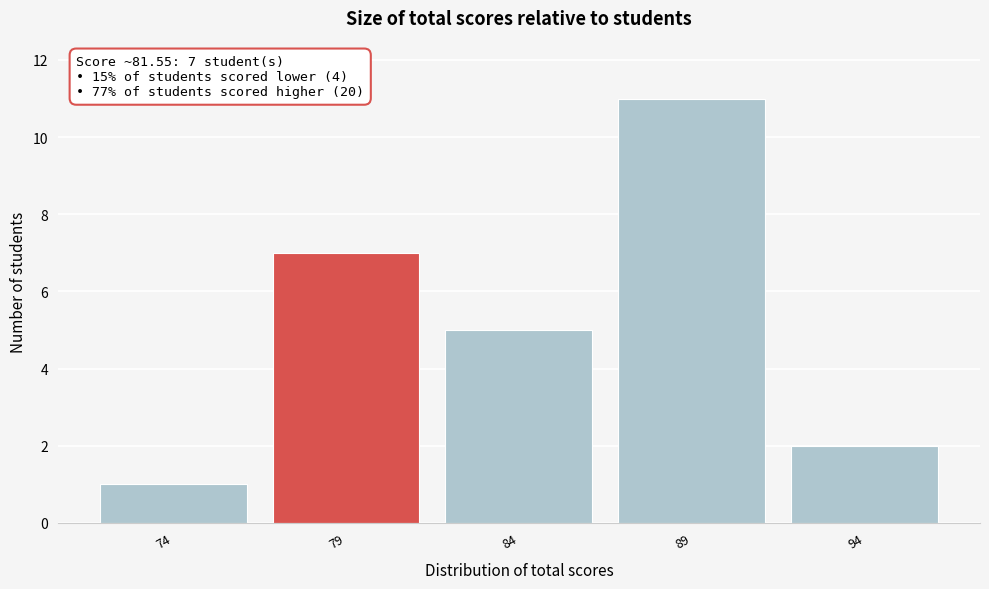

Reading left to right, transcribe all the data shown in this chart.

74=1	79=7	84=5	89=11	94=2